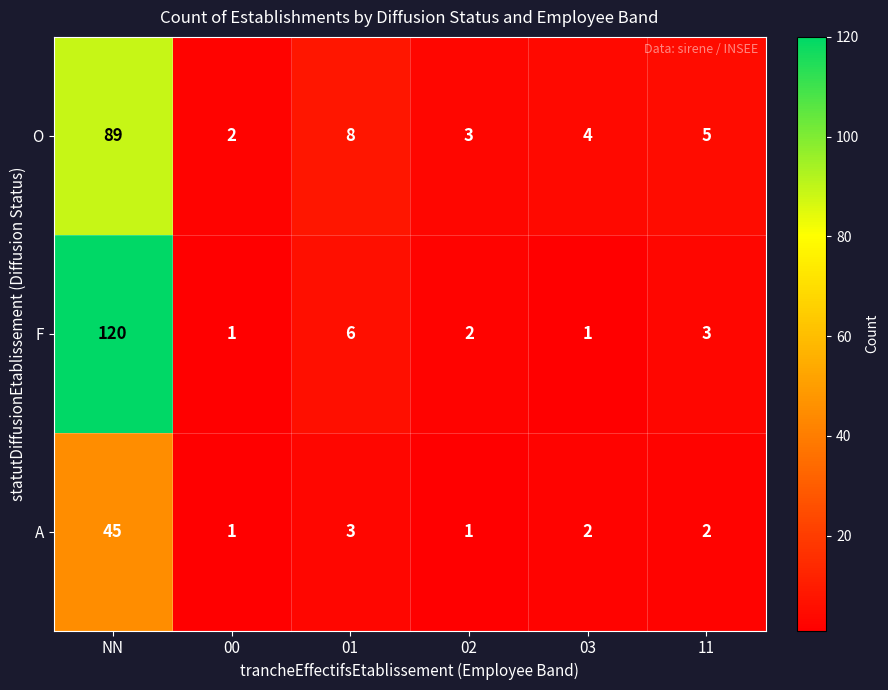

How many values in the A series are below 2?

2